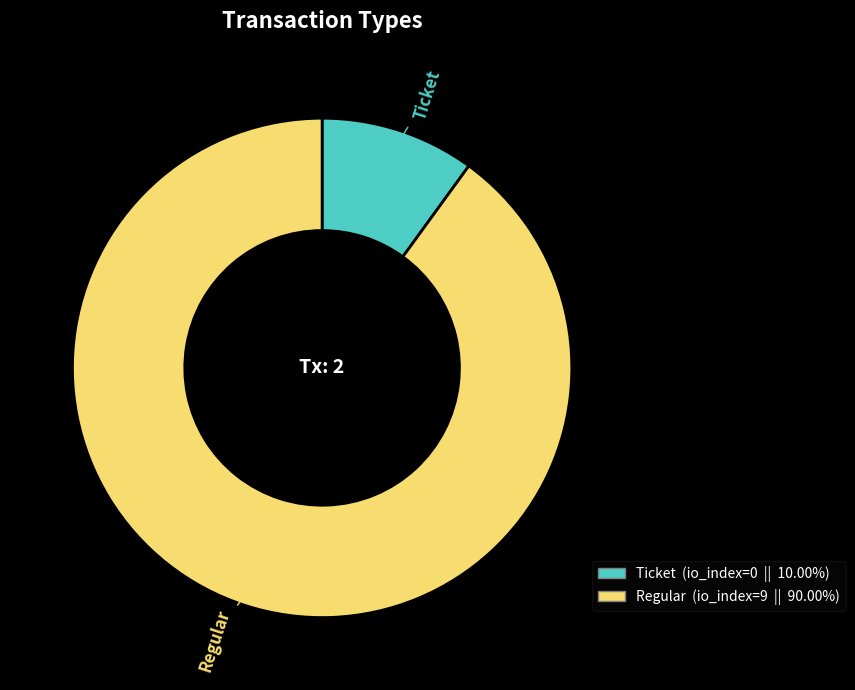

Does Ticket account for over 50% of the chart?

No